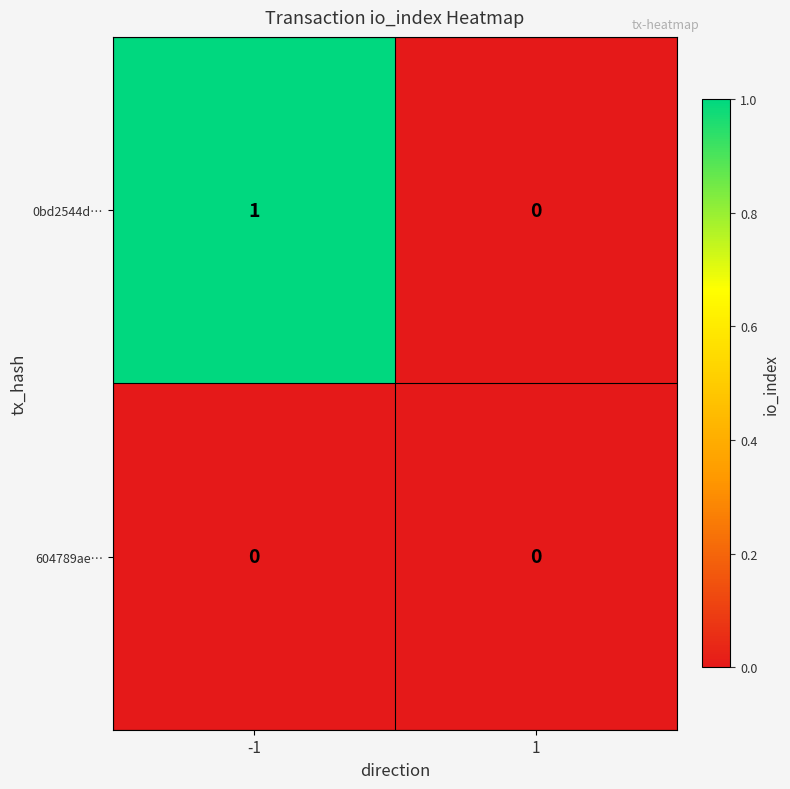

True or false: 0bd2544d… has a value of 0 at 1.

True